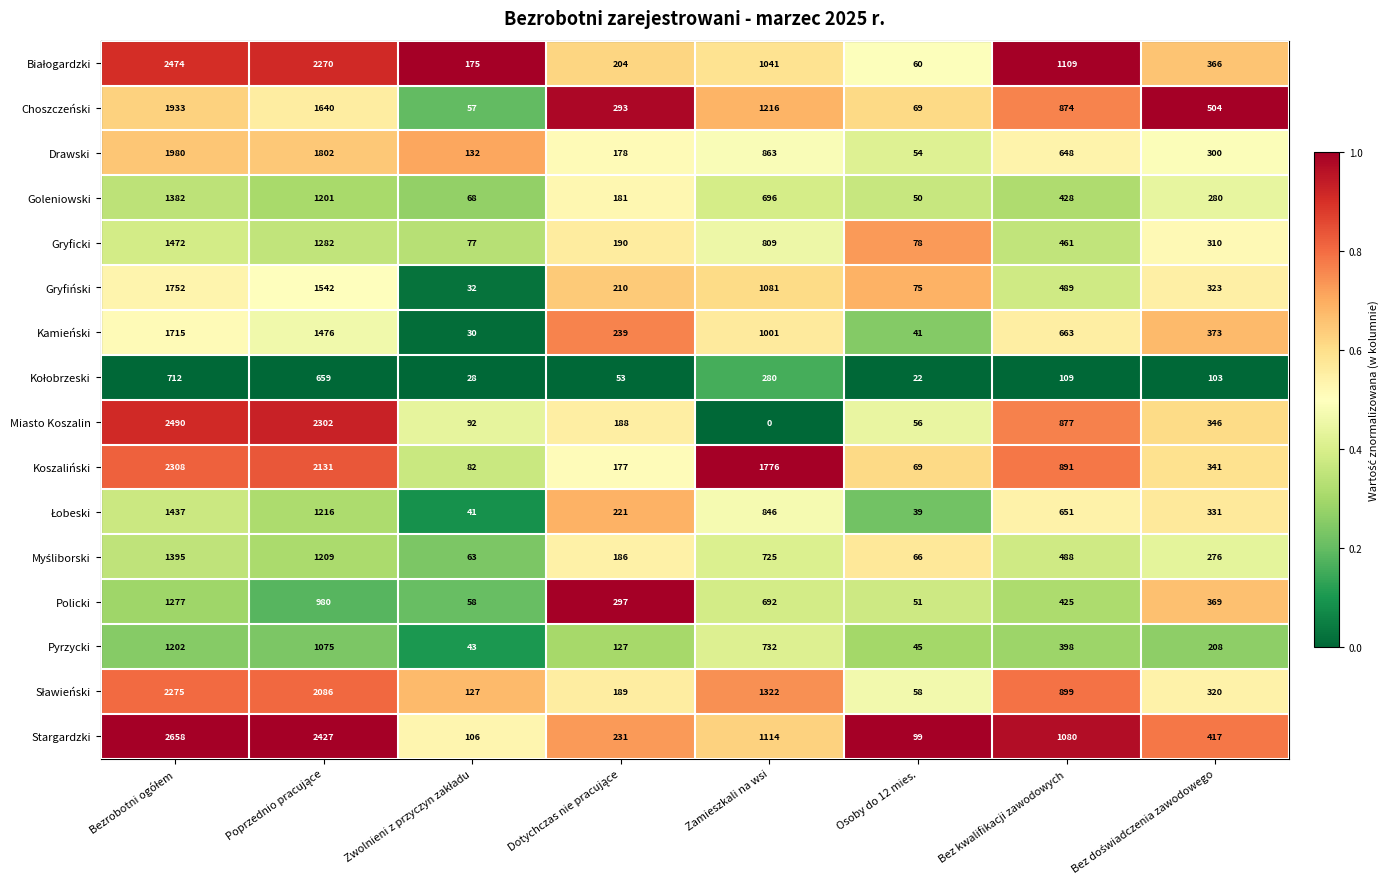

Which series has the largest total across all categories?

Stargardzki